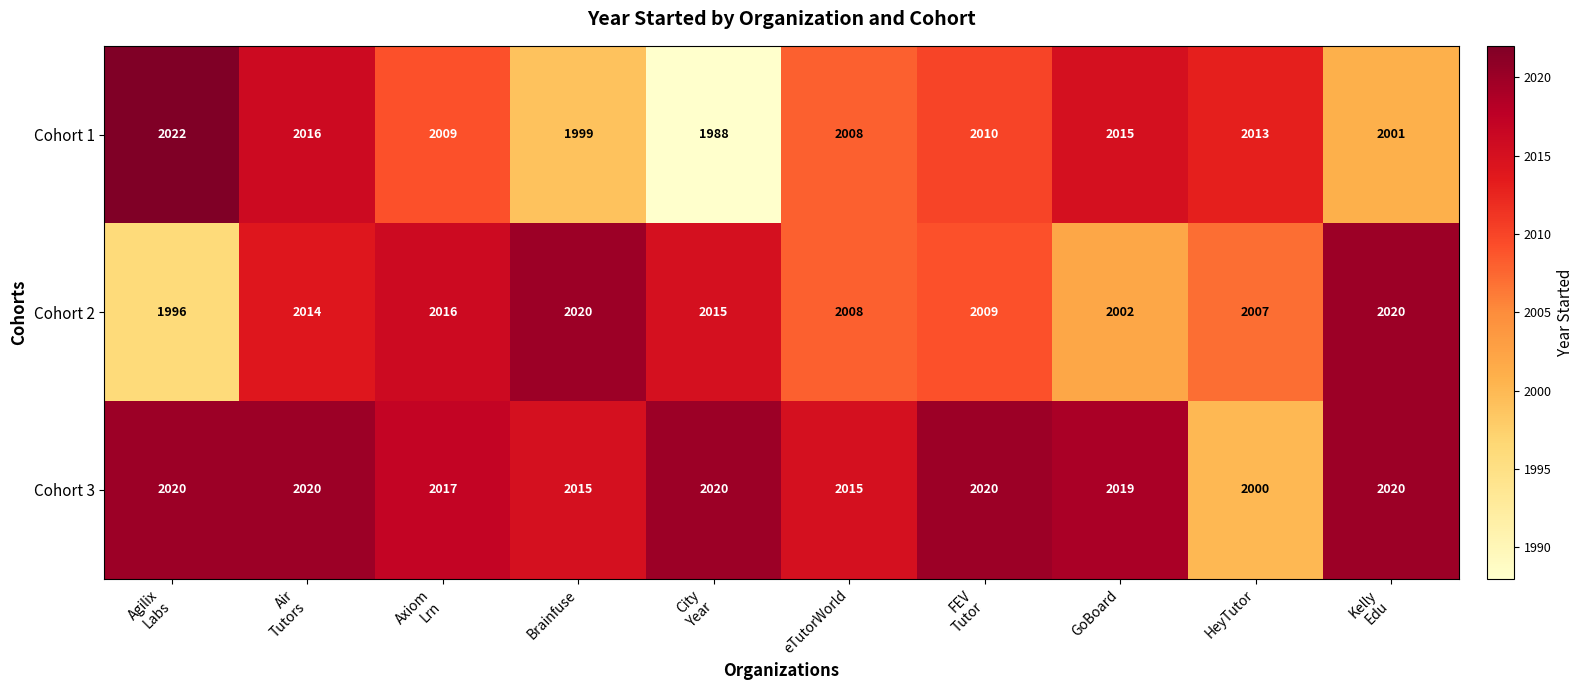

Rank the series at FEV
Tutor from lowest to highest value.

Cohort 2, Cohort 1, Cohort 3